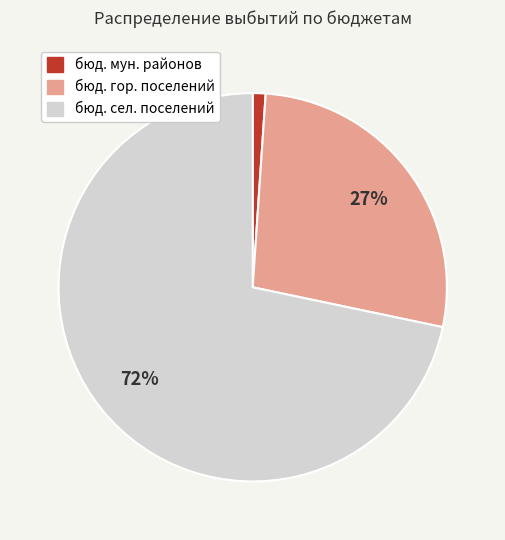

To the nearest percent, what is the difference between the largest and smallest slice percentages?

71%